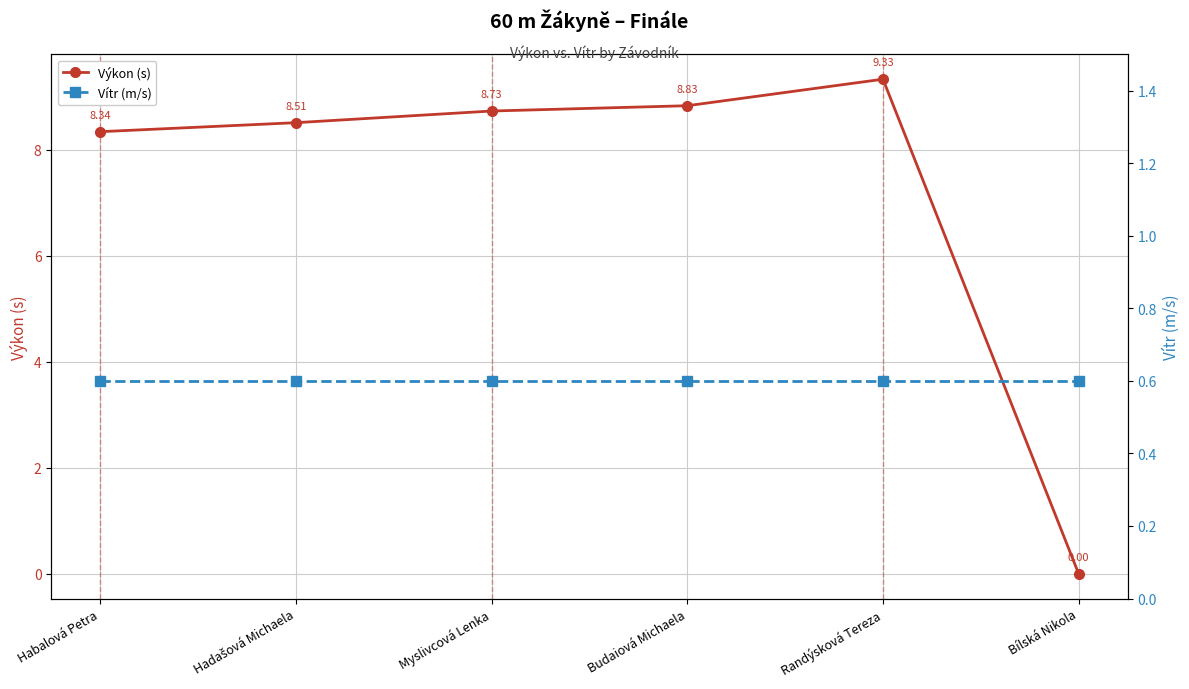

Rank the categories by Vítr (m/s) value from highest to lowest.

Habalová Petra, Hadašová Michaela, Myslivcová Lenka, Budaiová Michaela, Randýsková Tereza, Bílská Nikola